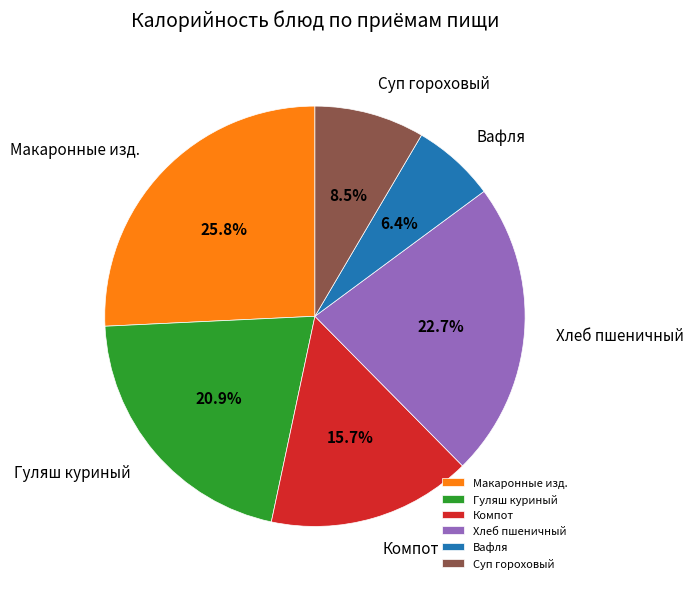

Is there a majority slice in this chart?

No